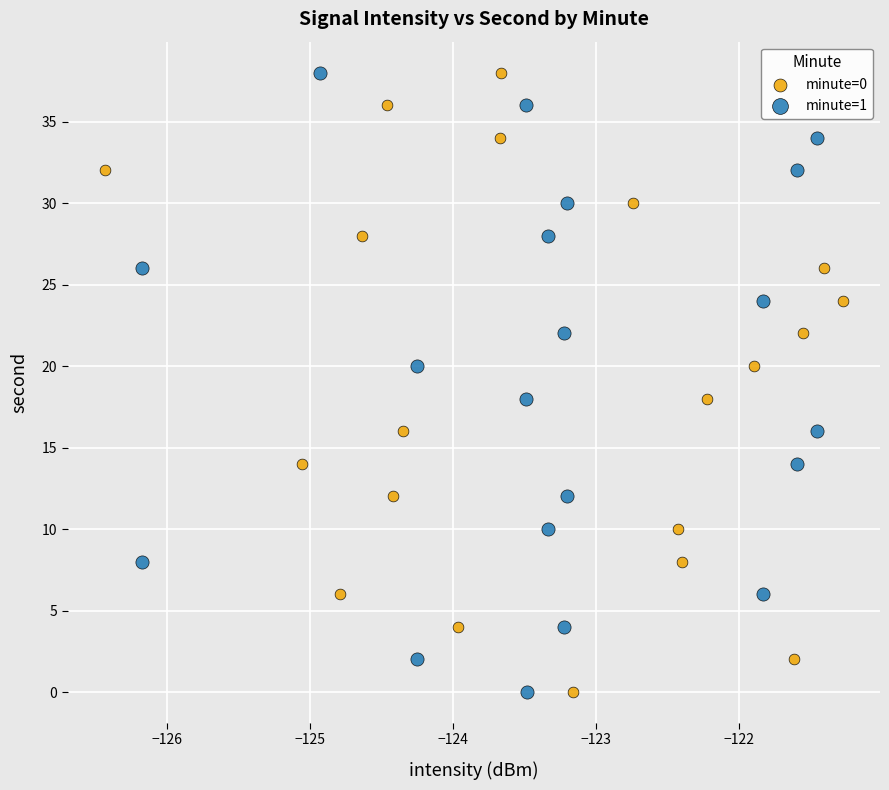

What are all the series names shown in the legend?

minute=0, minute=1